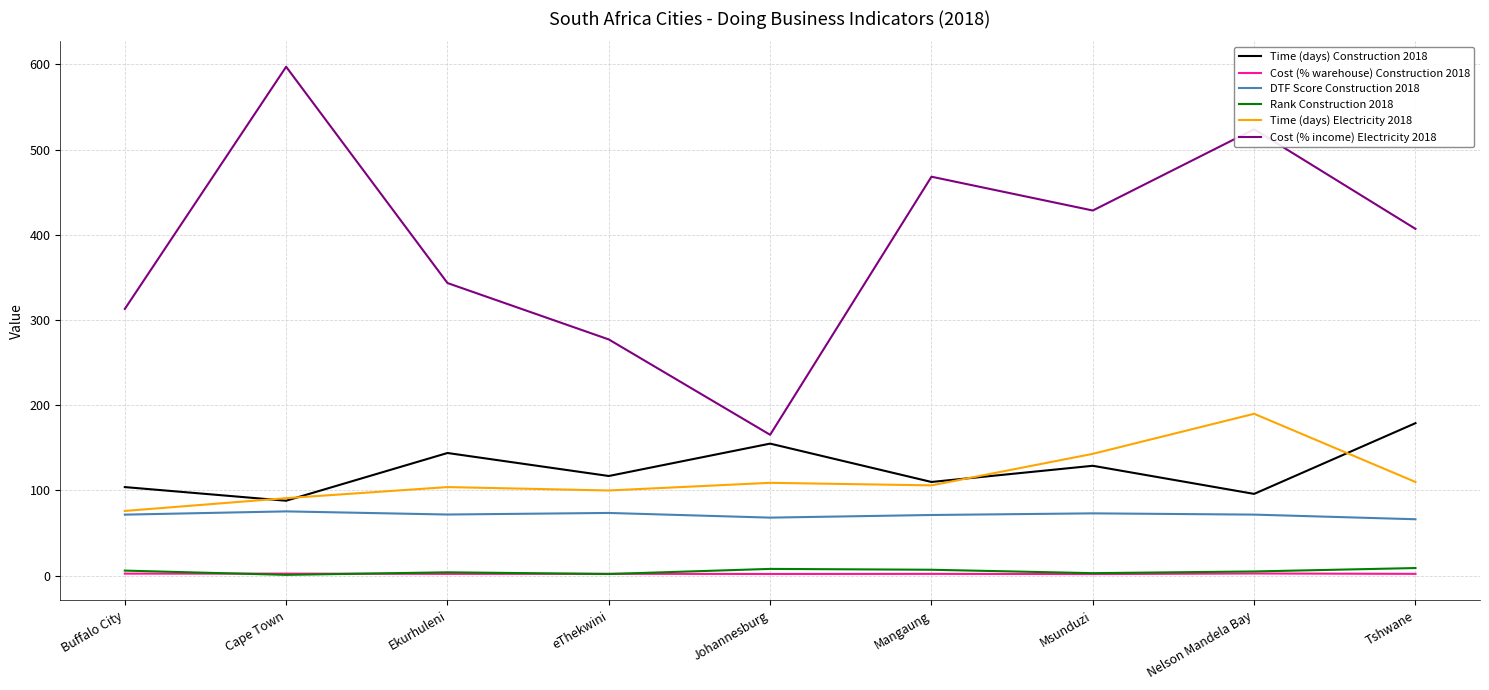

Which series has the largest total across all categories?

Cost (% income) Electricity 2018